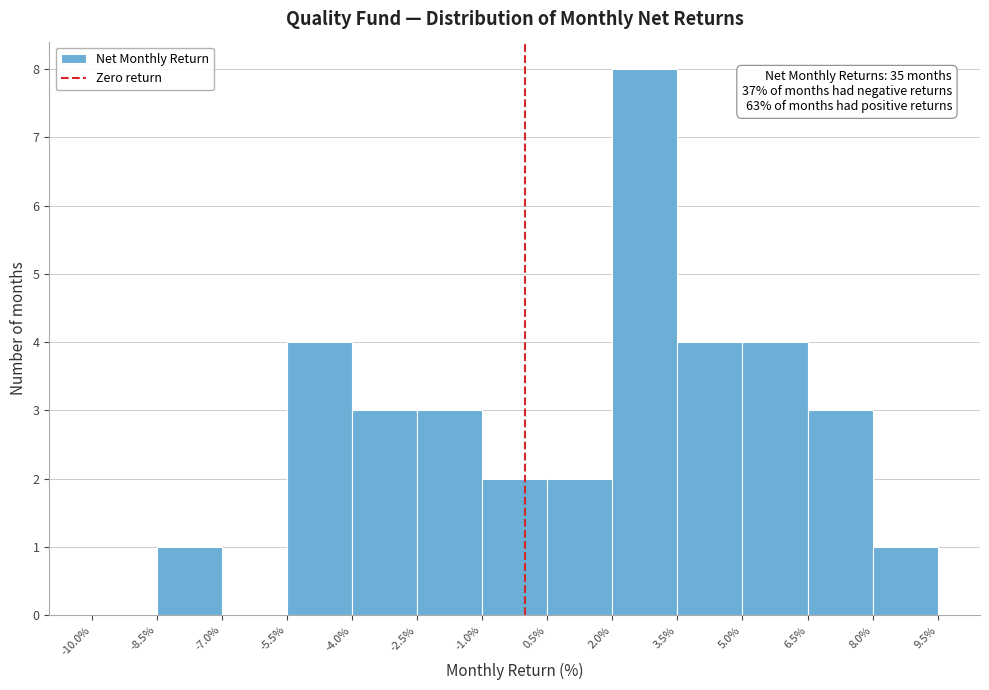

Which range on the x-axis has the tallest bar?

2.0% to 3.5%